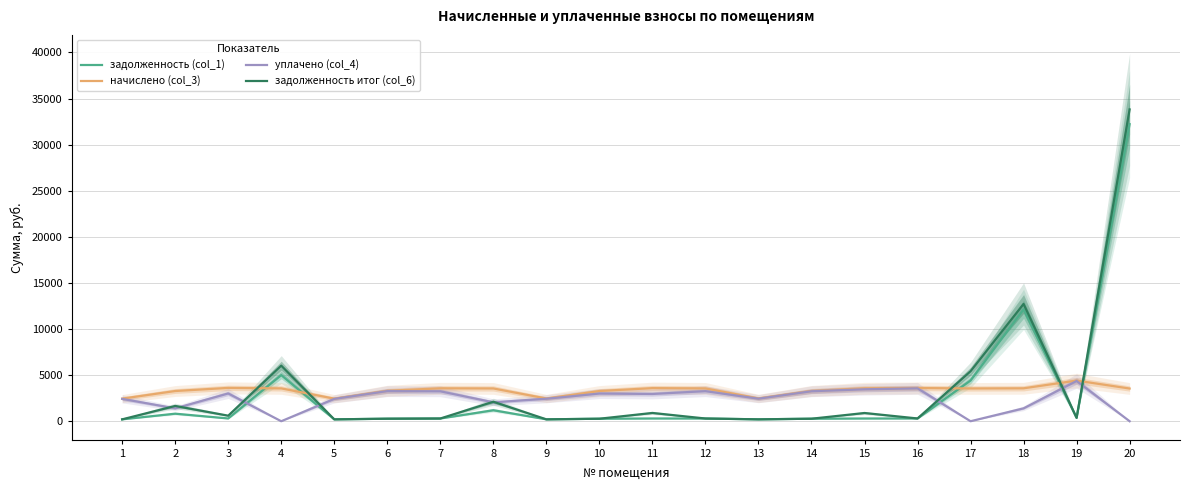

What is the difference between the maximum and minimum values in the уплачено (col_4) series?

4366.8